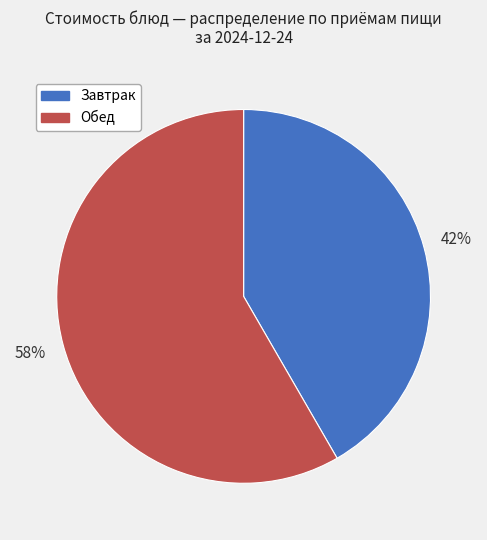

To the nearest percent, what is the combined percentage of Завтрак and Обед?

100%